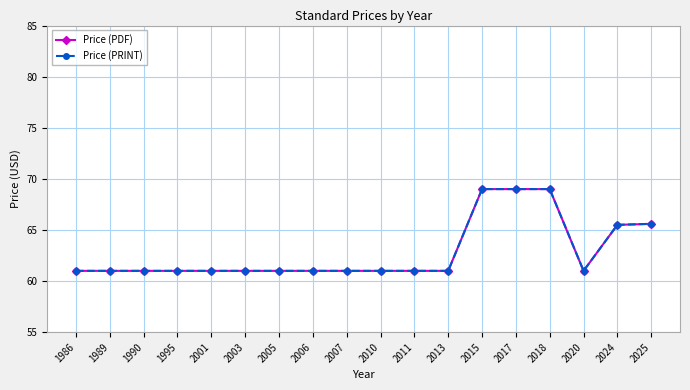

True or false: Price (PDF) and Price (PRINT) intersect in this chart.

False